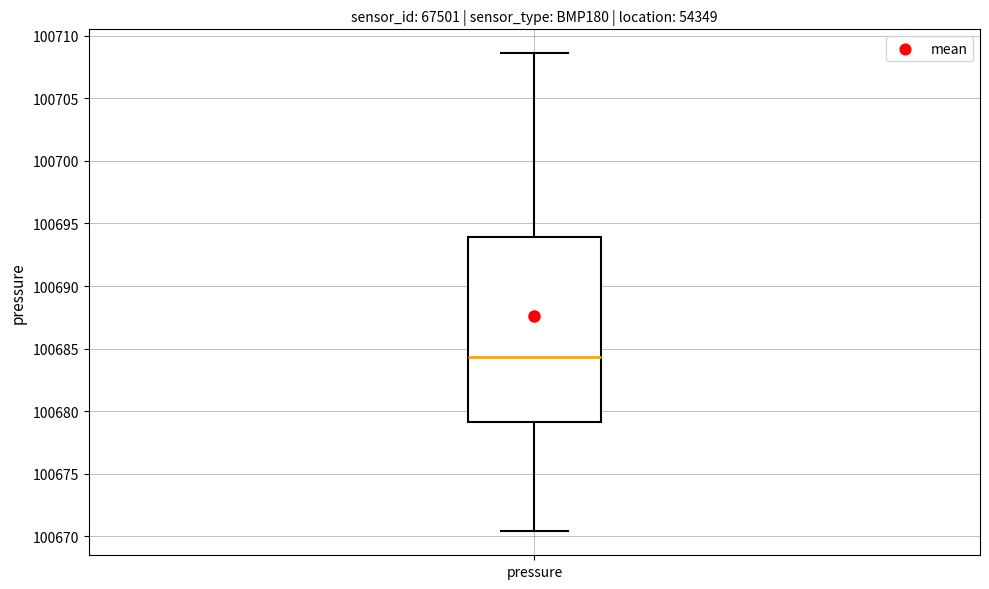

Where does the upper whisker of the box for pressure end on the y-axis? The values are not printed on the chart, so give them approximately, as read against the axis.

100708.5